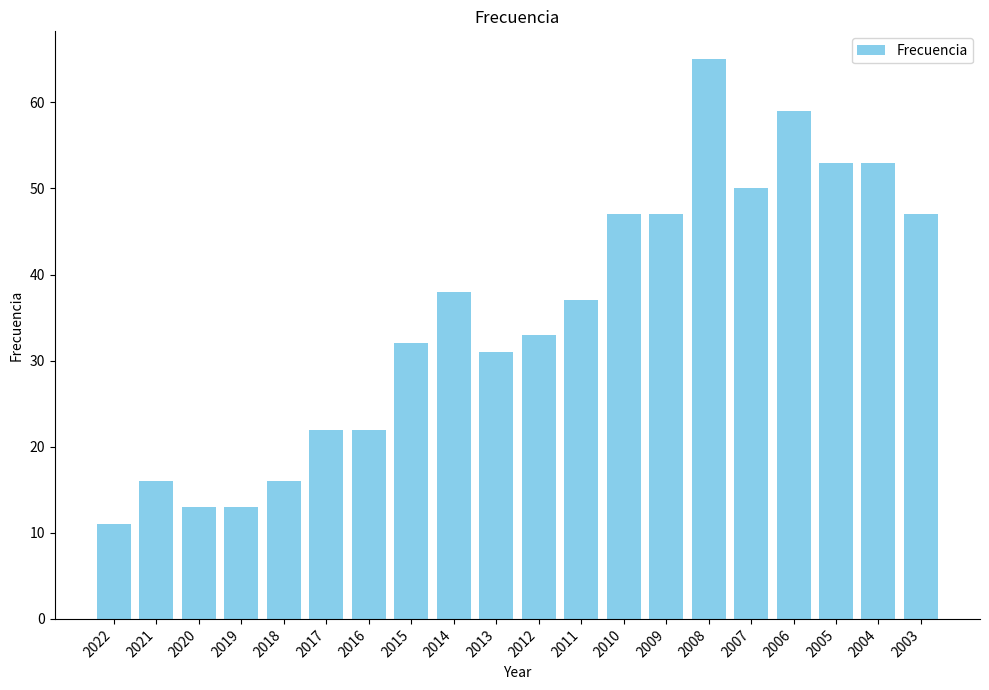

Reading right to left, extract all data points from this chart.

47	53	53	59	50	65	47	47	37	33	31	38	32	22	22	16	13	13	16	11